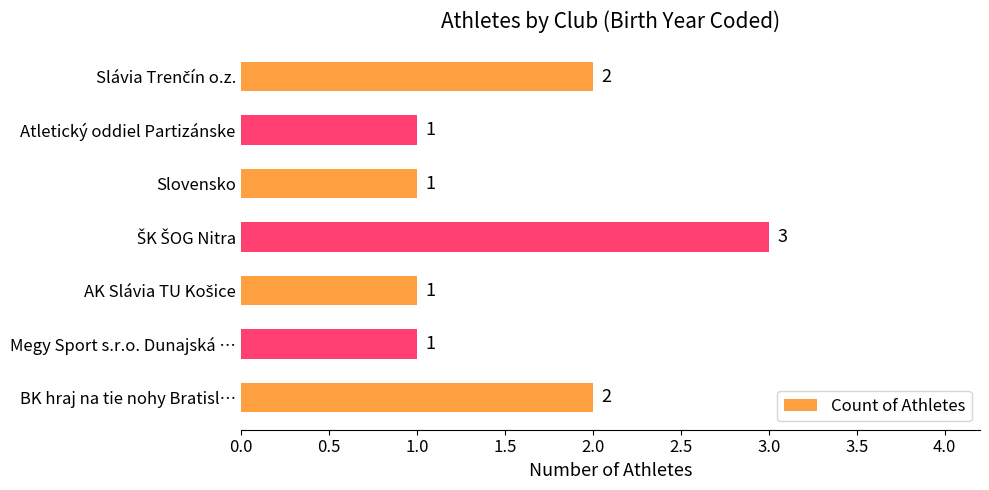

Does the chart contain any negative values?

No